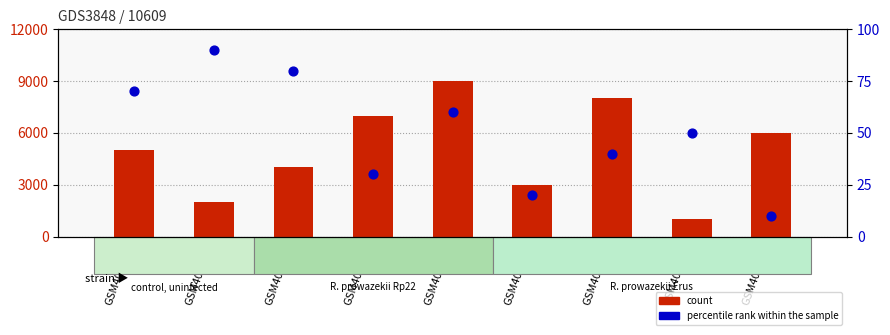

Which series has the widest spread of Y values?

count